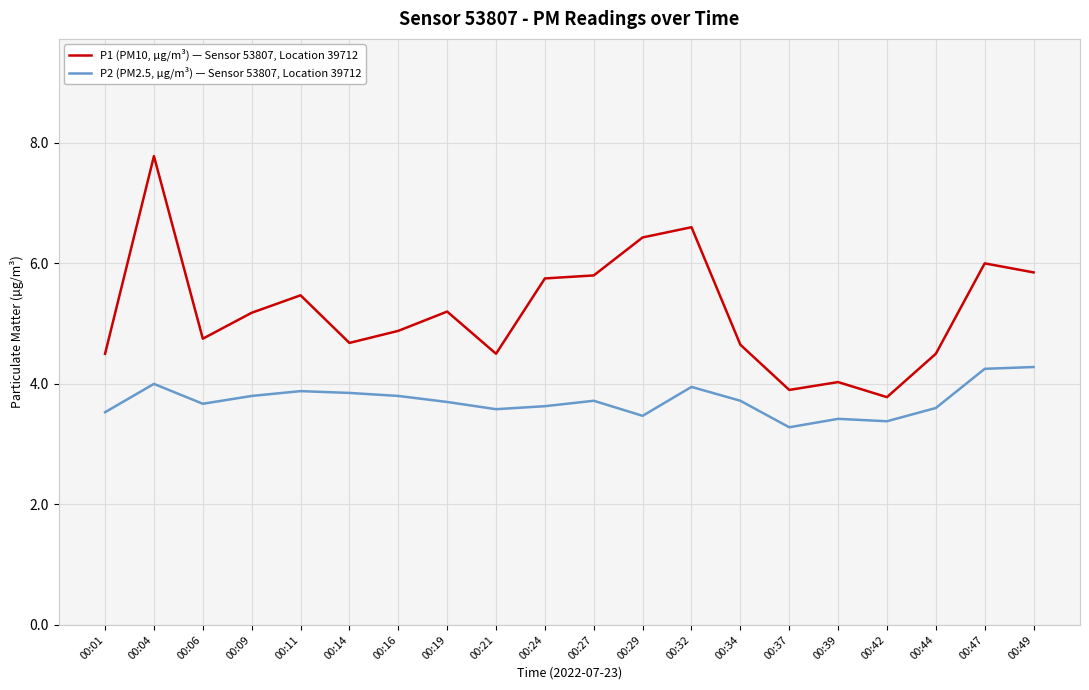

Rank the series at 00:42 from lowest to highest value.

P2 (PM2.5, µg/m³) — Sensor 53807, Location 39712, P1 (PM10, µg/m³) — Sensor 53807, Location 39712